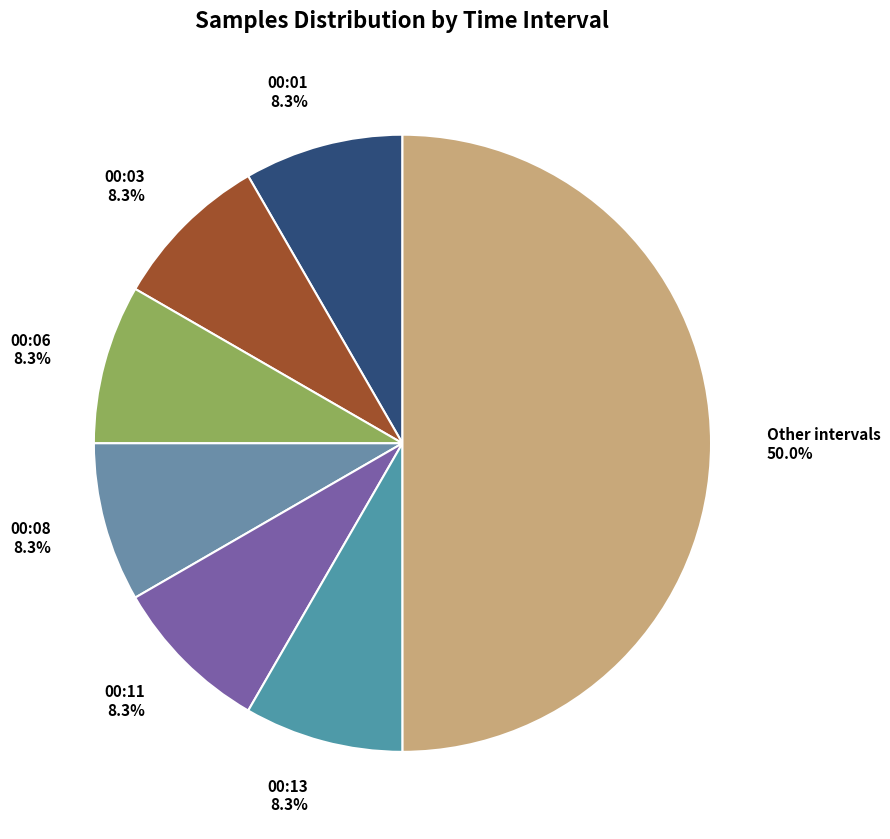

What percentage is NOT represented by 00:11?

91.7%